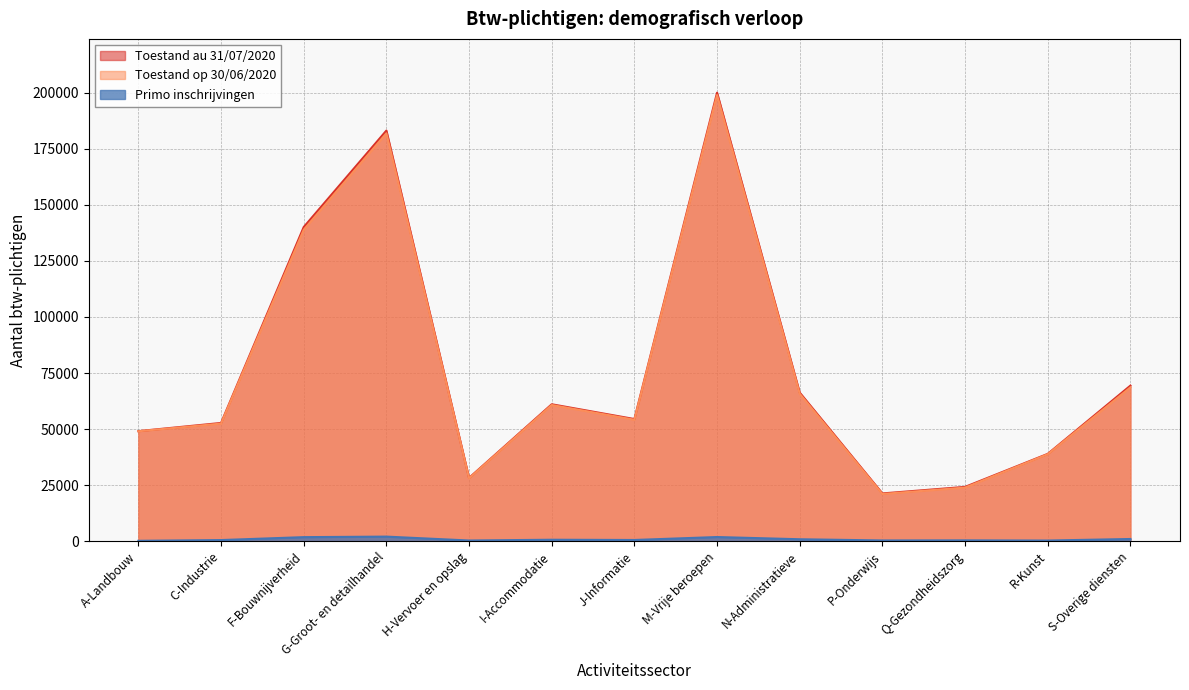

What is the spread (max minus min) of values at H-Vervoer en opslag?

27922